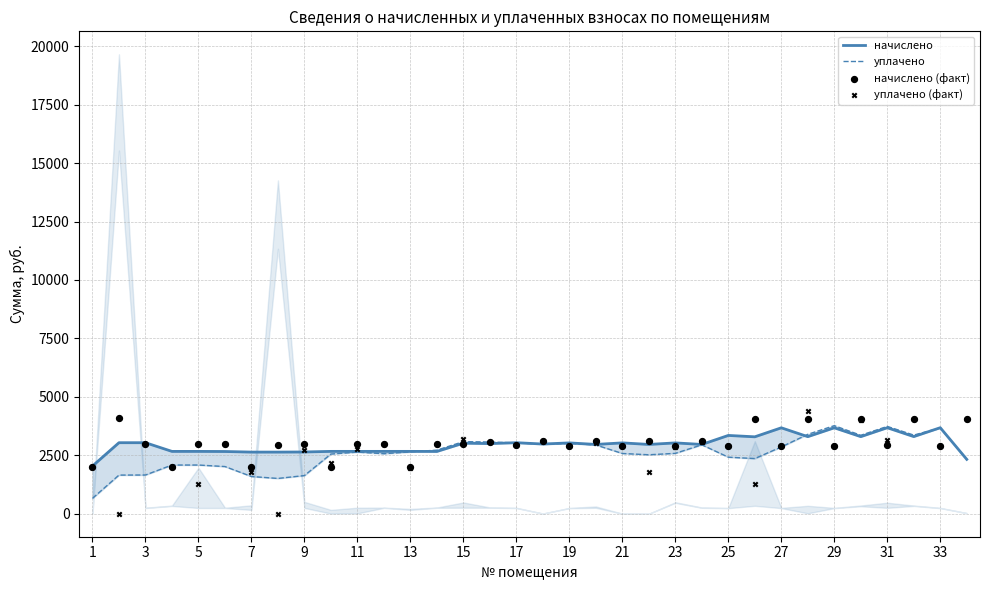

Which series has the largest total across all categories?

начислено (факт)